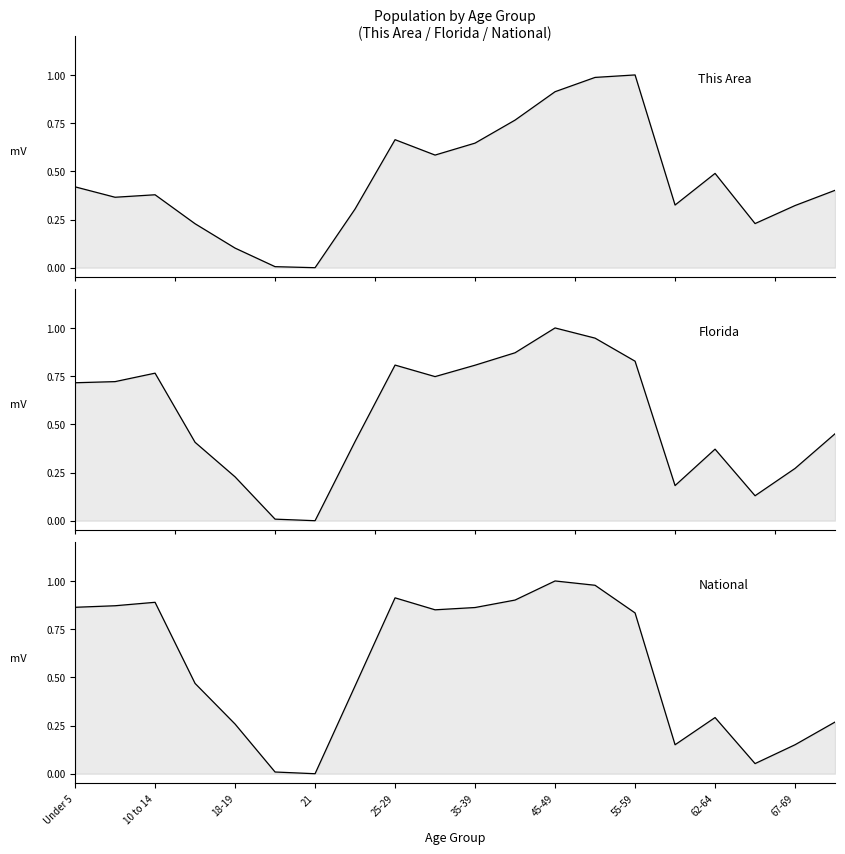

The National series shows 0.2 at 55-59. True or false?

False